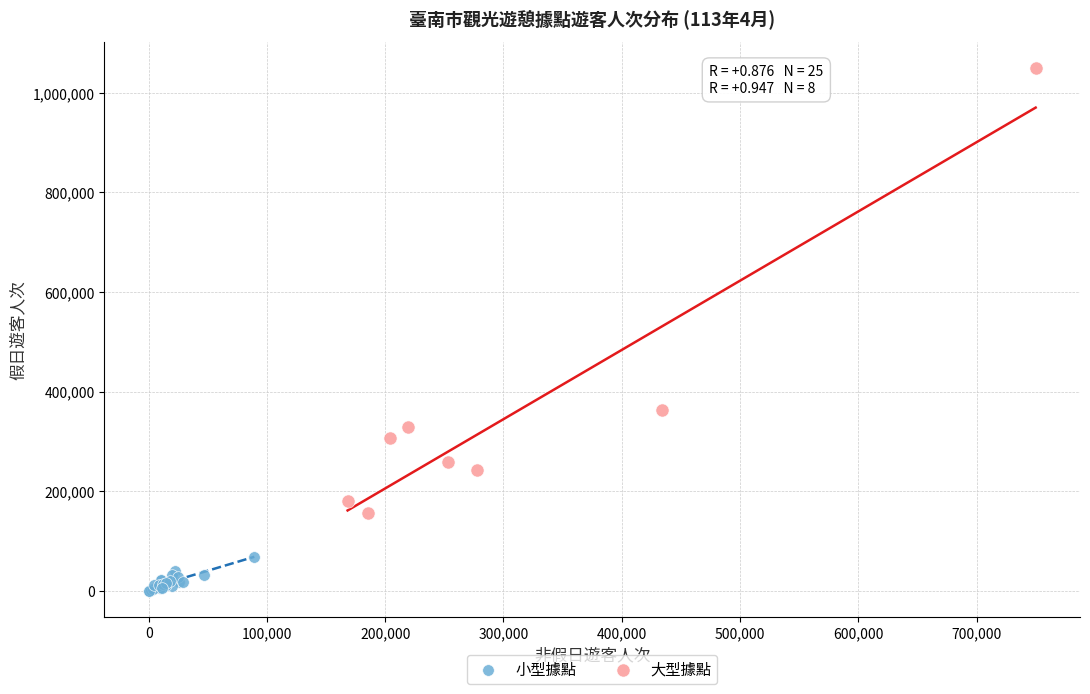

Which series reaches the maximum Y coordinate?

大型據點